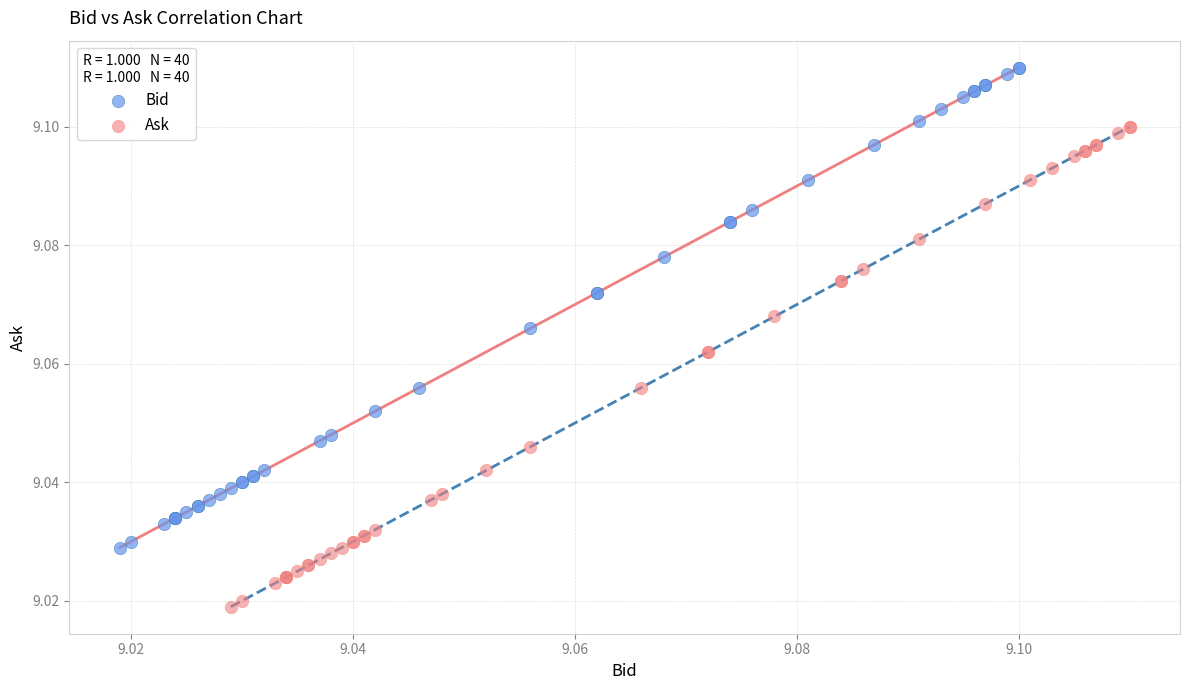

Which series reaches the minimum Y coordinate?

Ask